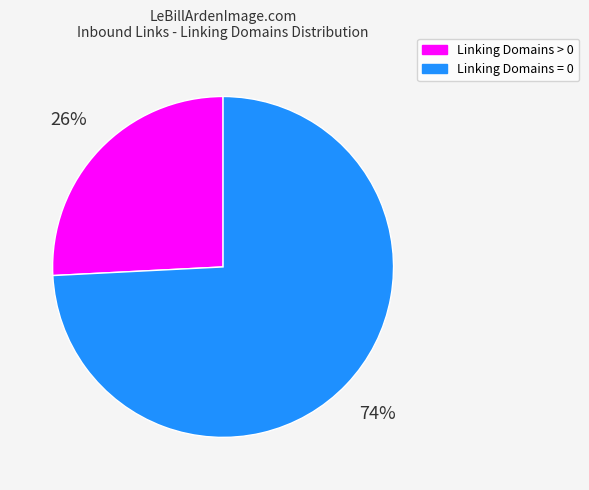

To the nearest percent, what is the average slice percentage?

50%